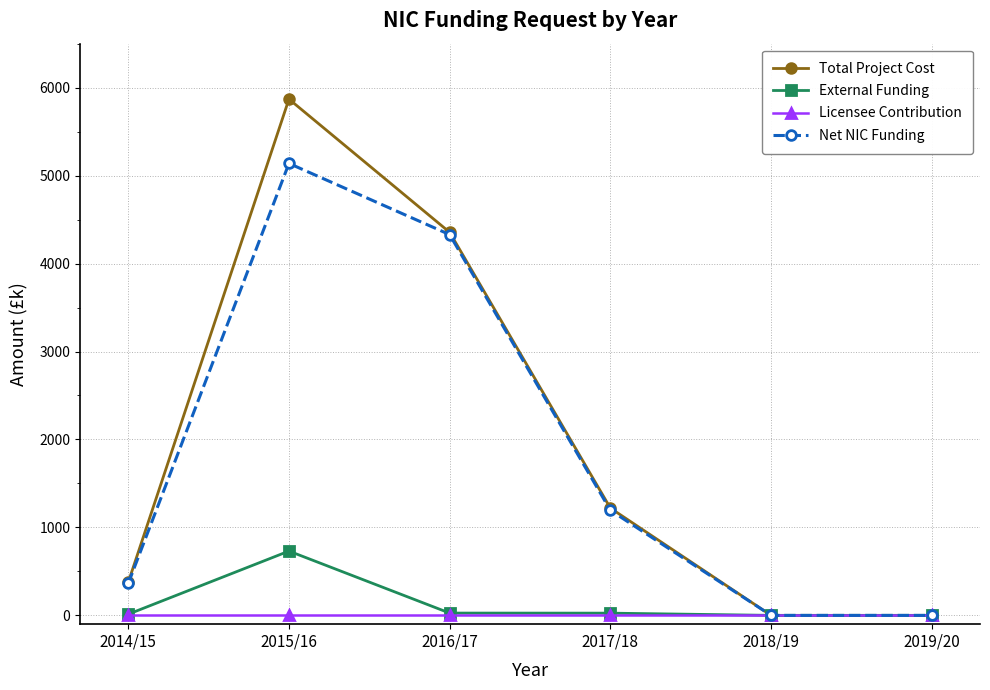

Which series has the largest range (max minus min)?

Total Project Cost